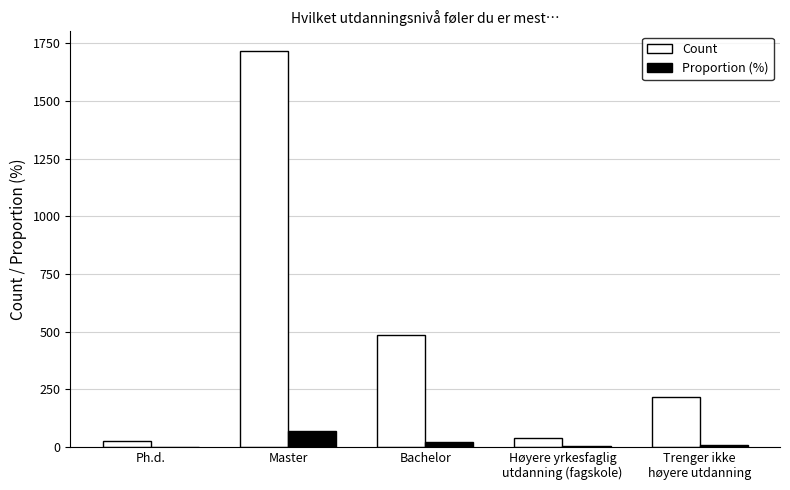

Which series changed the most between Master and Bachelor?

Count